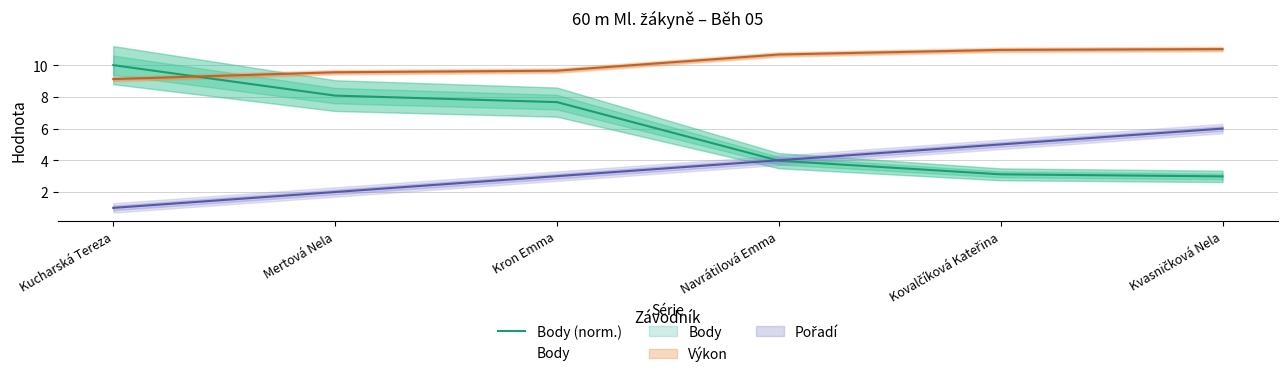

What is the difference between the second highest and minimum values?

5.1